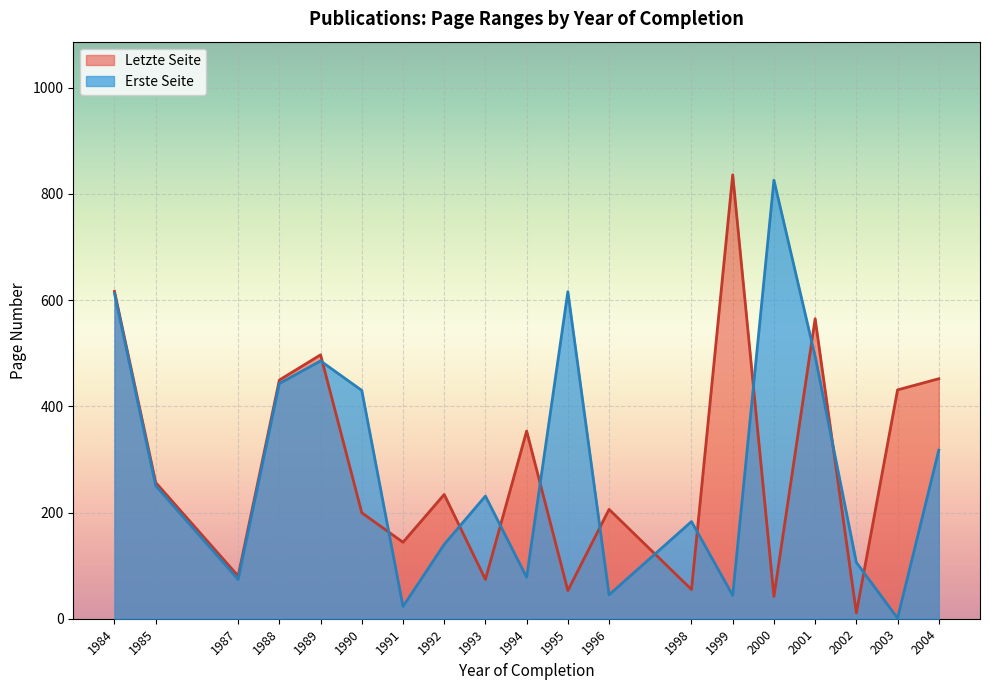

Which series has the widest spread of values?

Erste Seite